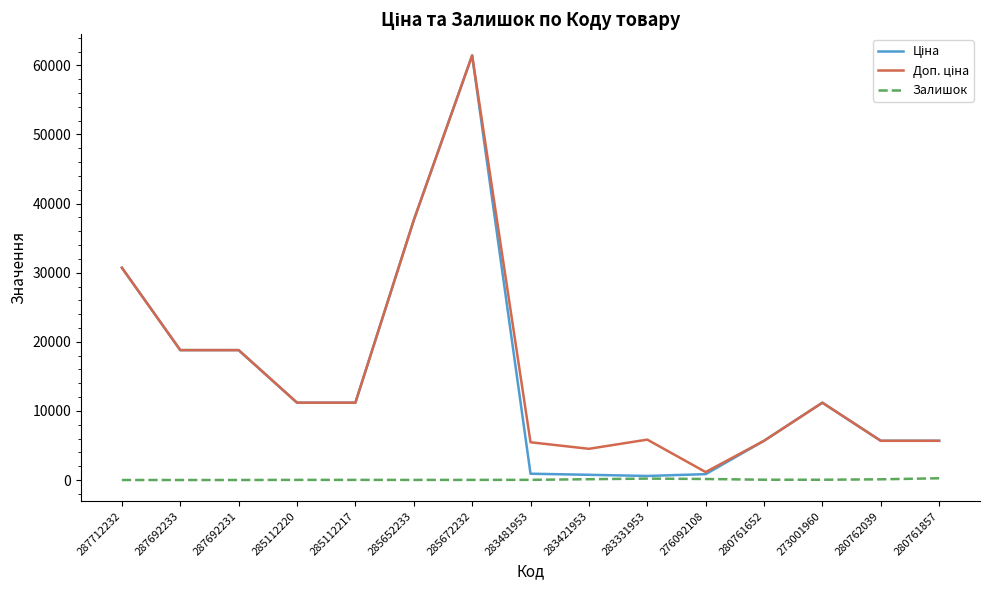

What is the difference between the highest and lowest values at 287712232?

30717.1